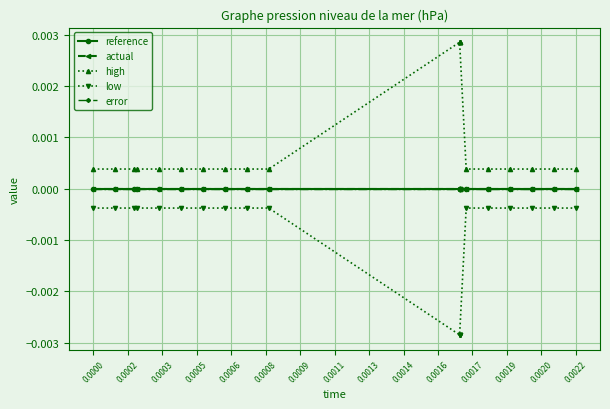

Is it true that reference equals 0.0 at 0.0009?

True